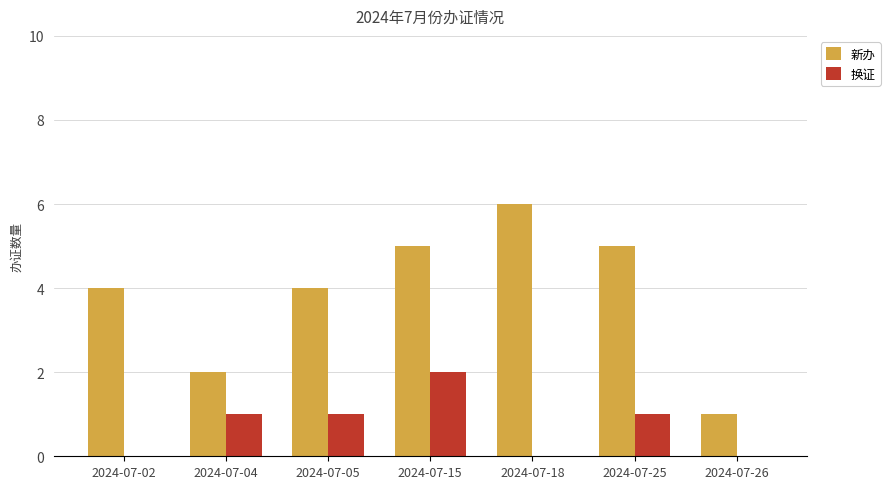

What is the greatest value displayed?

6